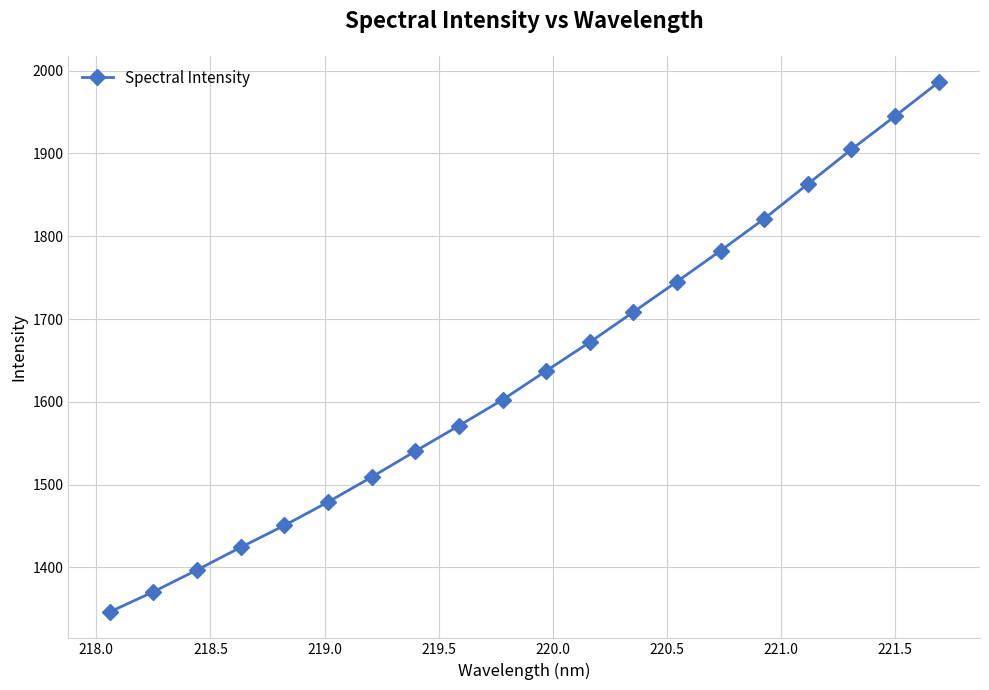

What is the value of the 12th point from the left?

1672.0